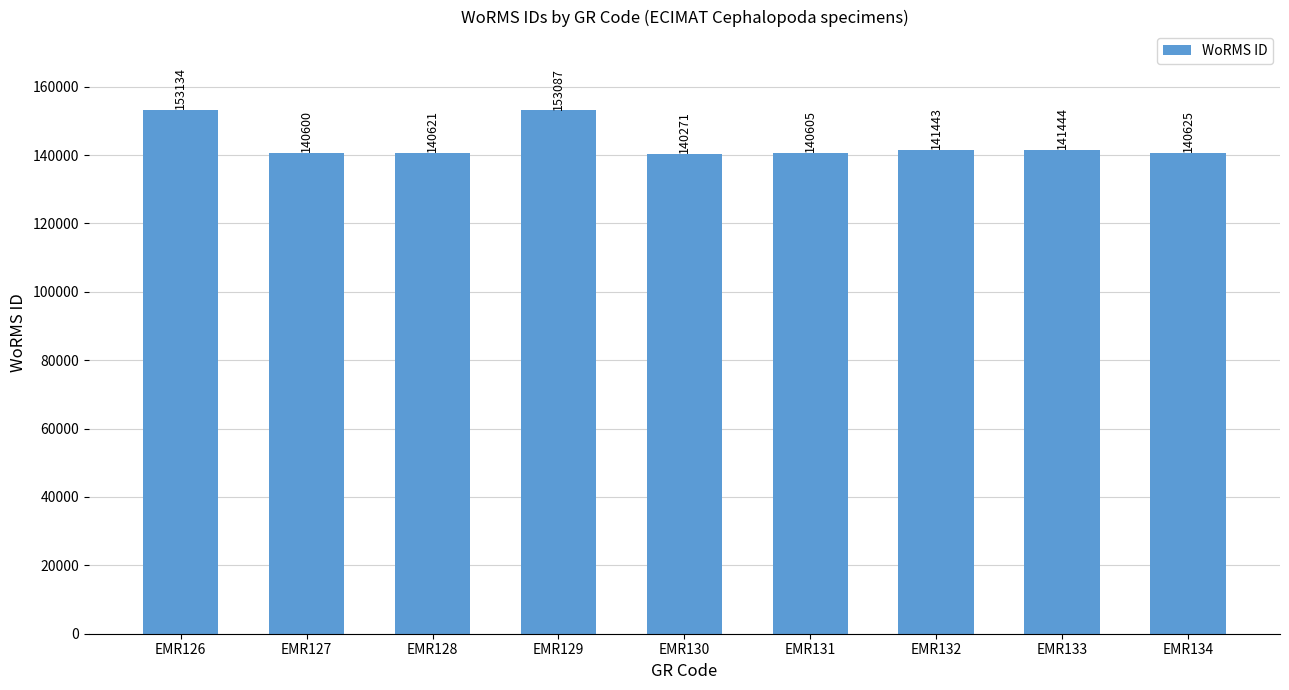

List the labels in order of value, smallest first.

EMR130, EMR127, EMR131, EMR128, EMR134, EMR132, EMR133, EMR129, EMR126